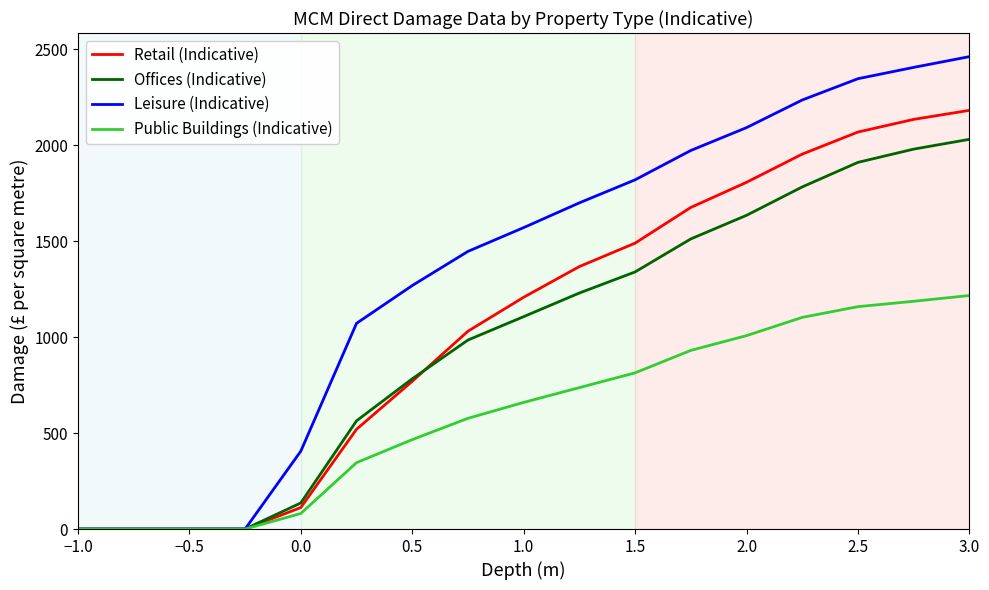

What is the maximum value for Offices (Indicative)?

2031